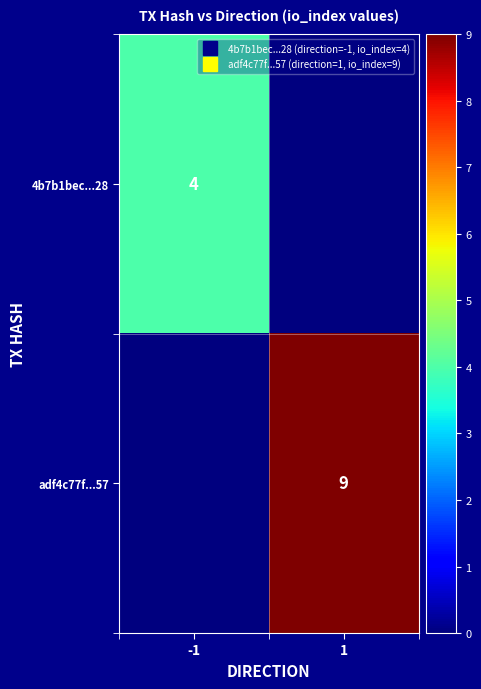

How many categories are shown in the chart?

2